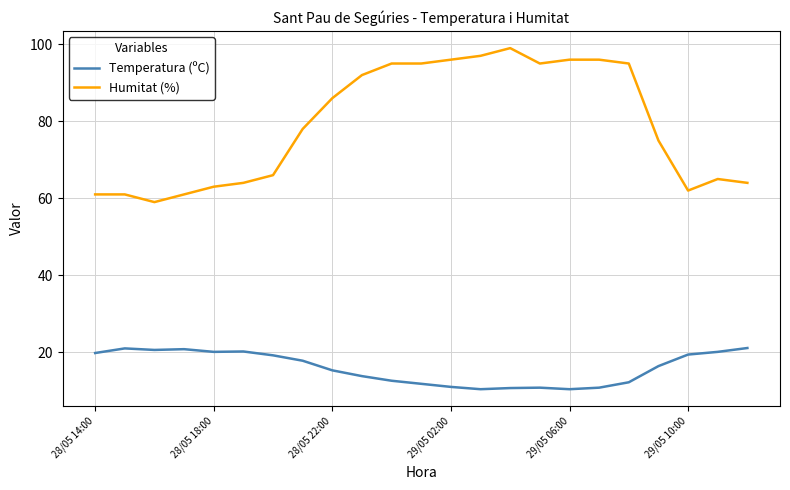

How many lines are shown in the chart?

2